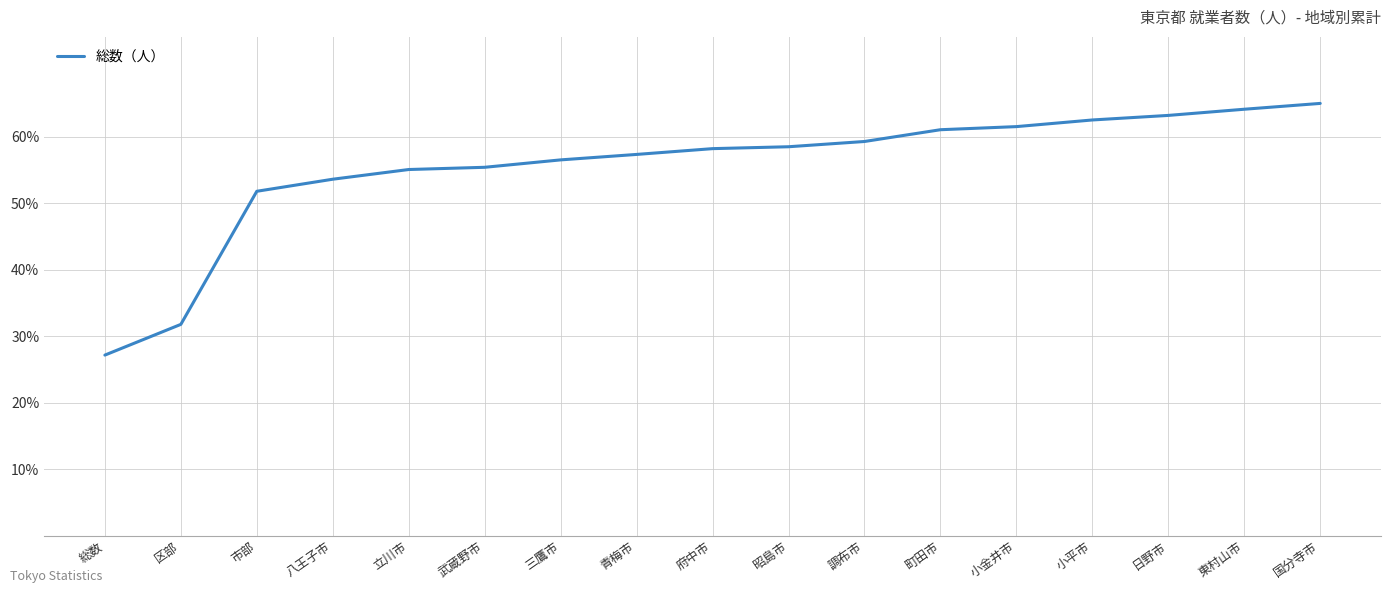

What is the smallest value displayed?

27.2